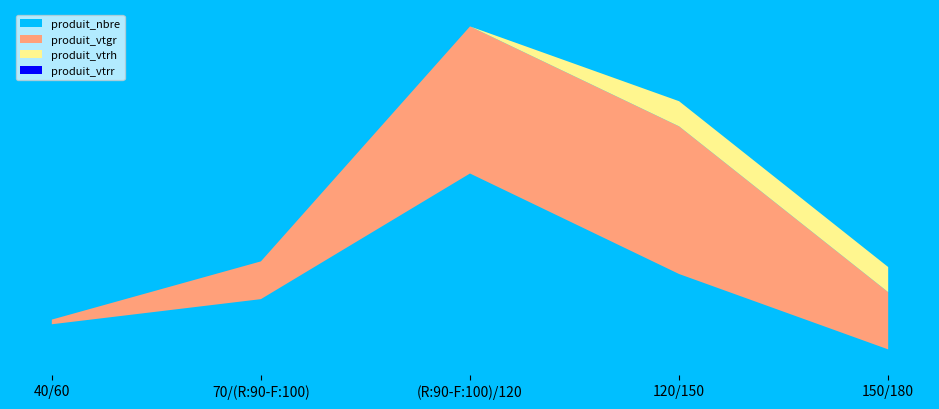

Reading left to right, list all the values displayed in this chart.

produit_nbre: 40/60=2.0	70/(R:90-F:100)=3.0	(R:90-F:100)/120=8.0	120/150=4.0	150/180=1.0
produit_vtgr: 40/60=0.2	70/(R:90-F:100)=1.5	(R:90-F:100)/120=5.9	120/150=5.9	150/180=2.3
produit_vtrh: 40/60=0.0	70/(R:90-F:100)=0.0	(R:90-F:100)/120=0.0	120/150=1.0	150/180=1.0
produit_vtrr: 40/60=0.0	70/(R:90-F:100)=0.0	(R:90-F:100)/120=0.0	120/150=0.0	150/180=0.0